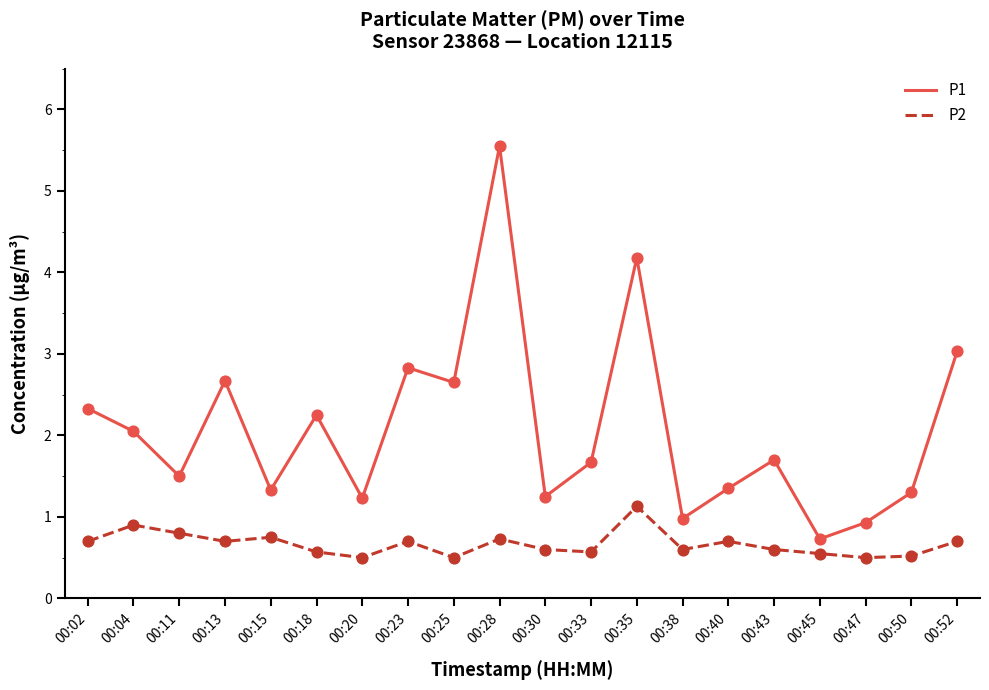

Which series has the largest range (max minus min)?

P1